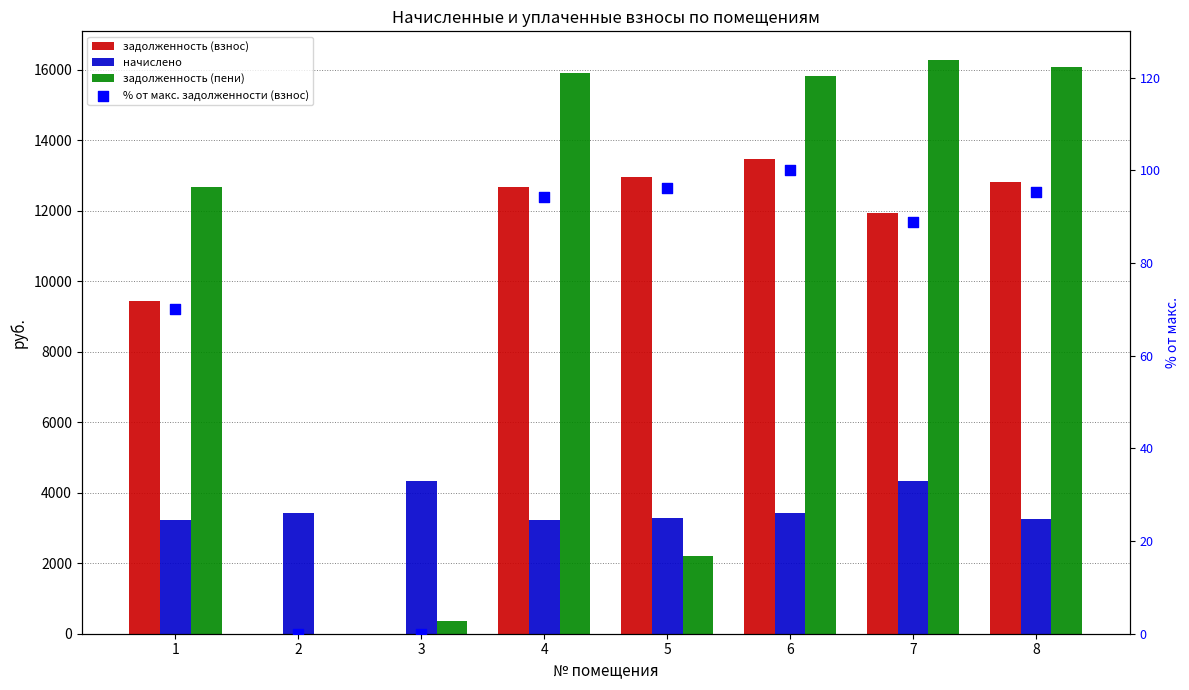

Which series has the largest total across all categories?

задолженность (пени)